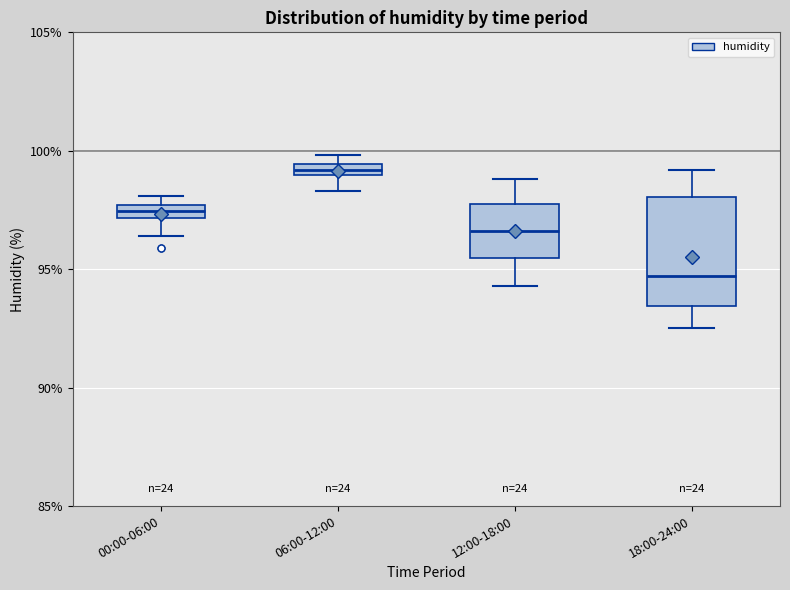

Which box has the highest median line?

06:00-12:00